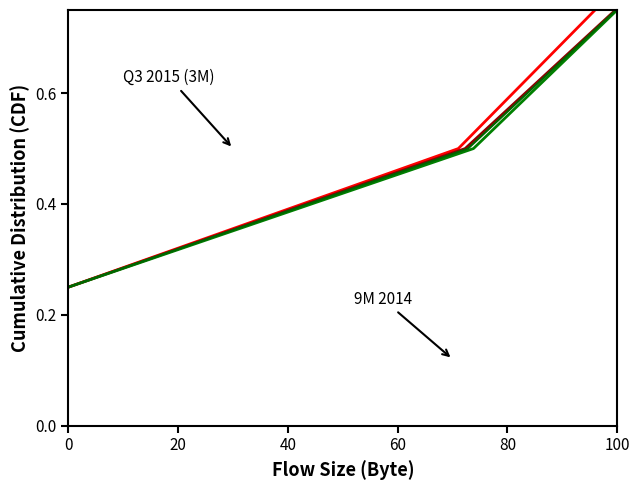

How many lines are shown in the chart?

4